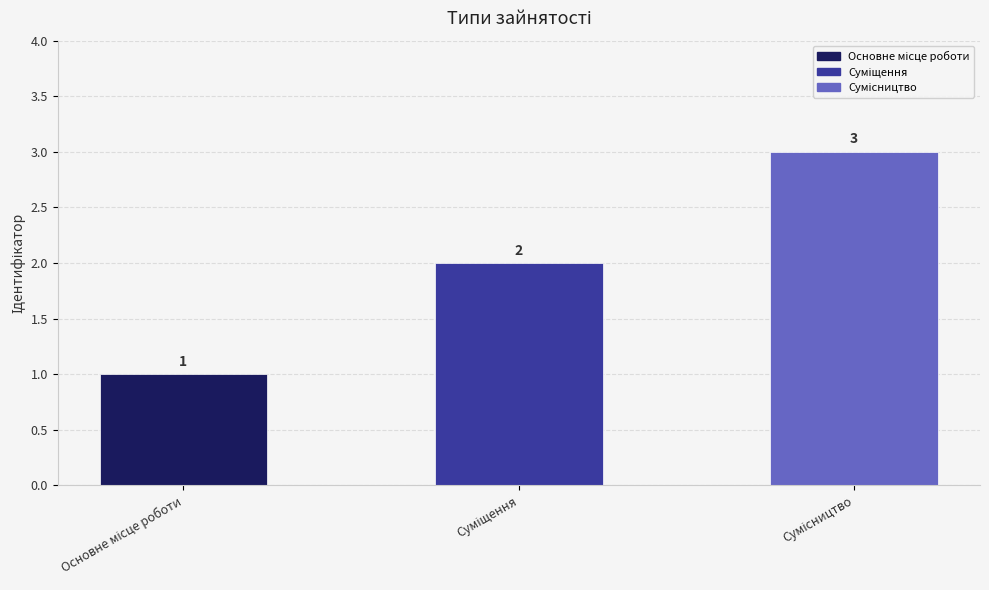

Reading left to right, transcribe all the data shown in this chart.

1	2	3